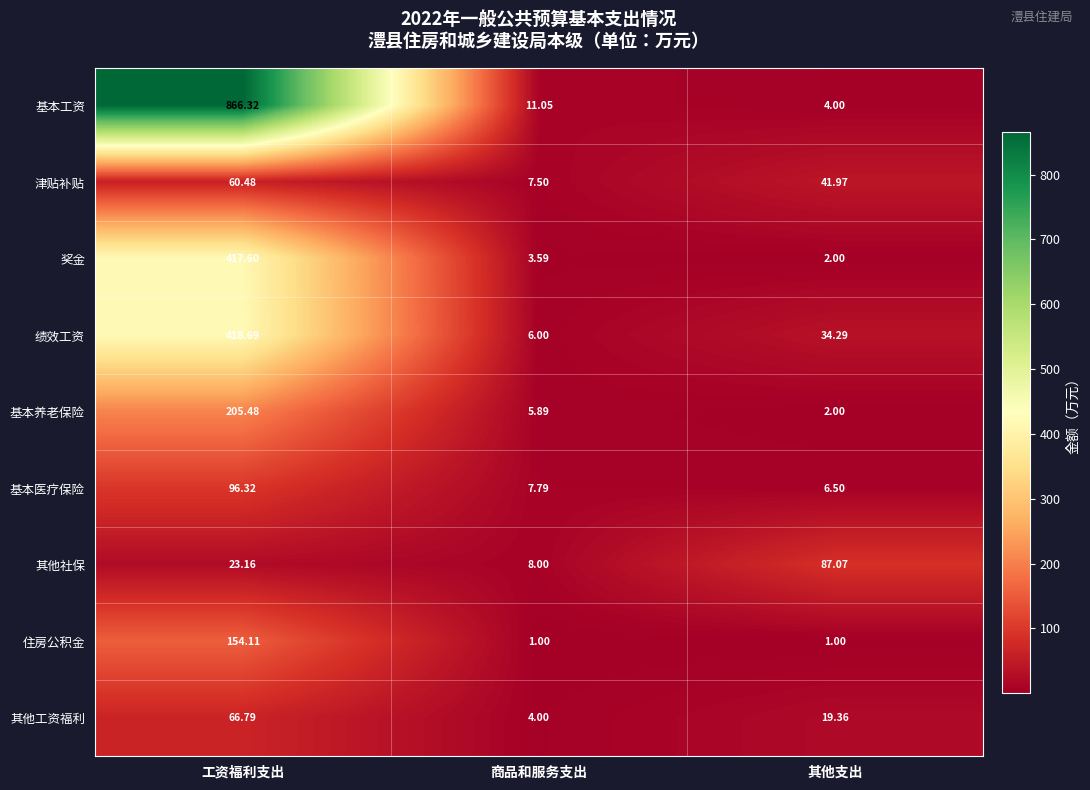

Which category has the highest value across all series?

工资福利支出